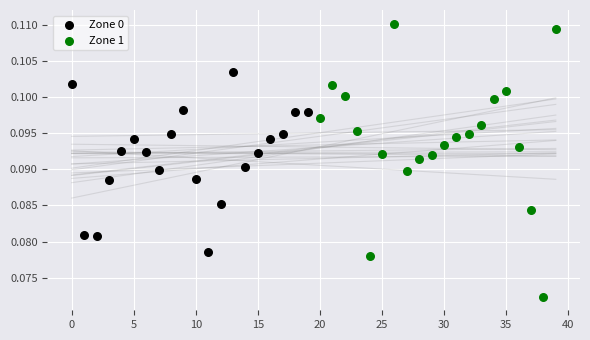

Which series has the largest Y range (max minus min)?

Zone 1